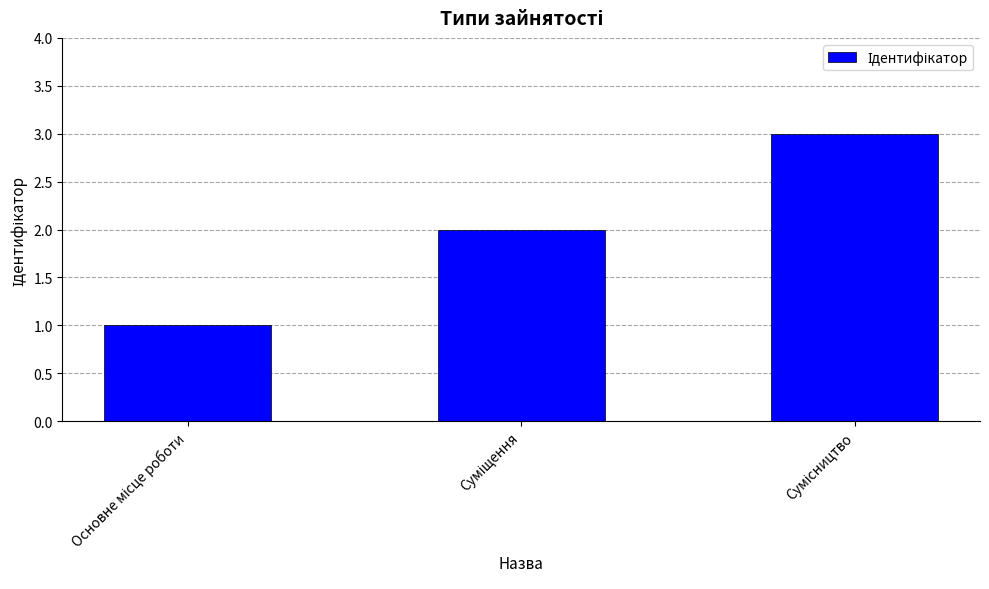

What is the sum of all values?

6